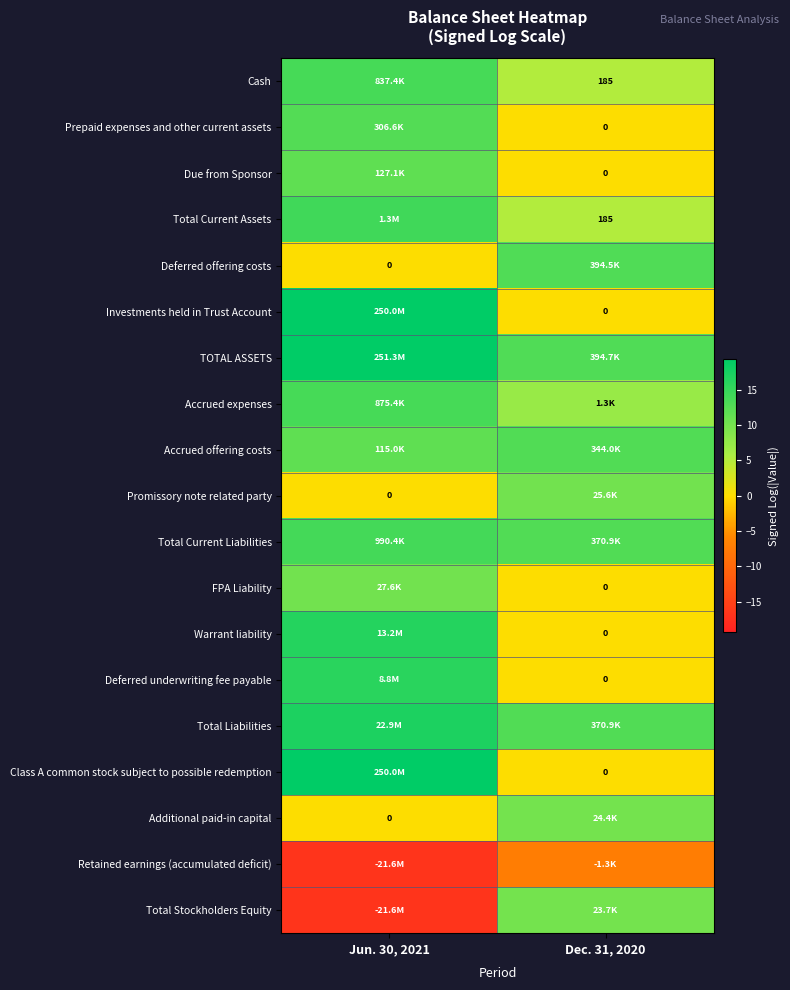

What is the spread (max minus min) of values at Jun. 30, 2021?

36.2